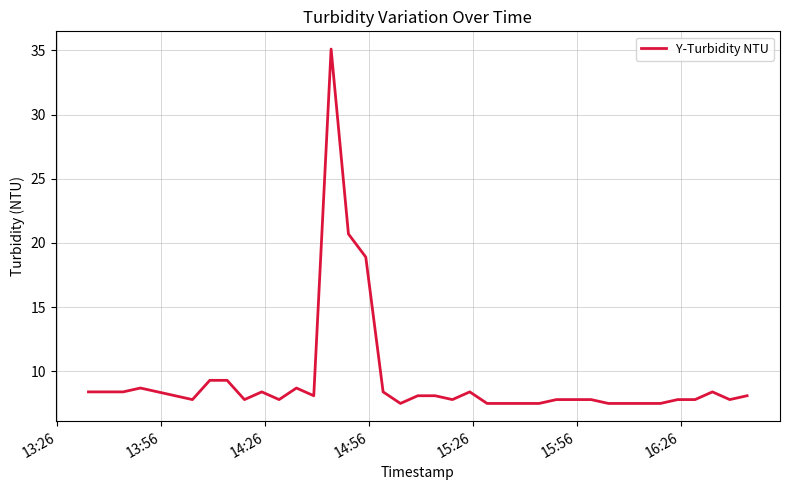

What is the minimum value shown in the chart?

7.5